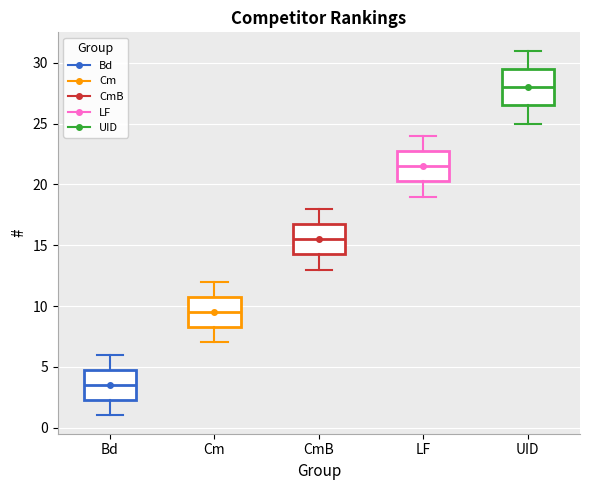

Where is the lower edge of the box for CmB on the y-axis? The values are not printed on the chart, so give them approximately, as read against the axis.

14.5